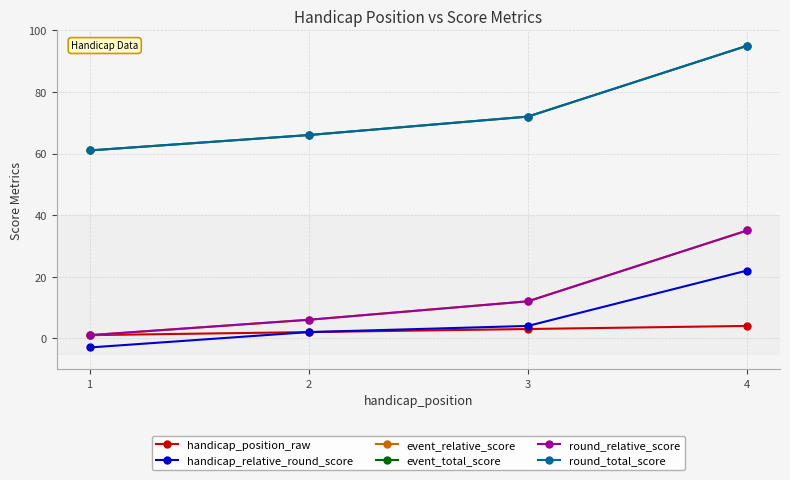

List the labels in order of handicap_position_raw value, smallest first.

1, 2, 3, 4